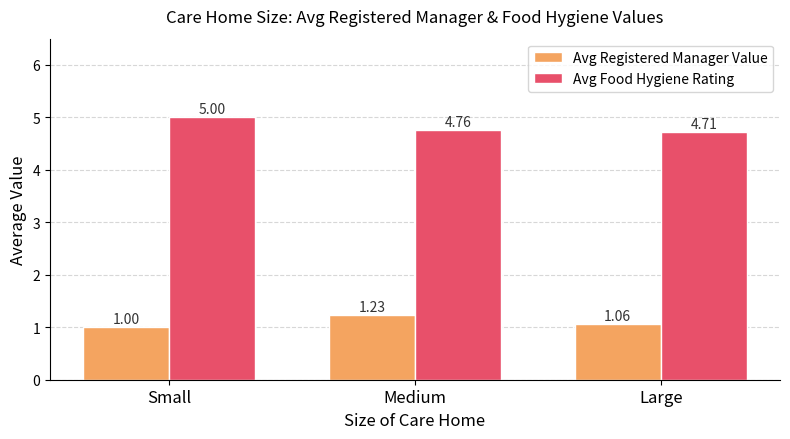

Which series has the widest spread of values?

Avg Food Hygiene Rating